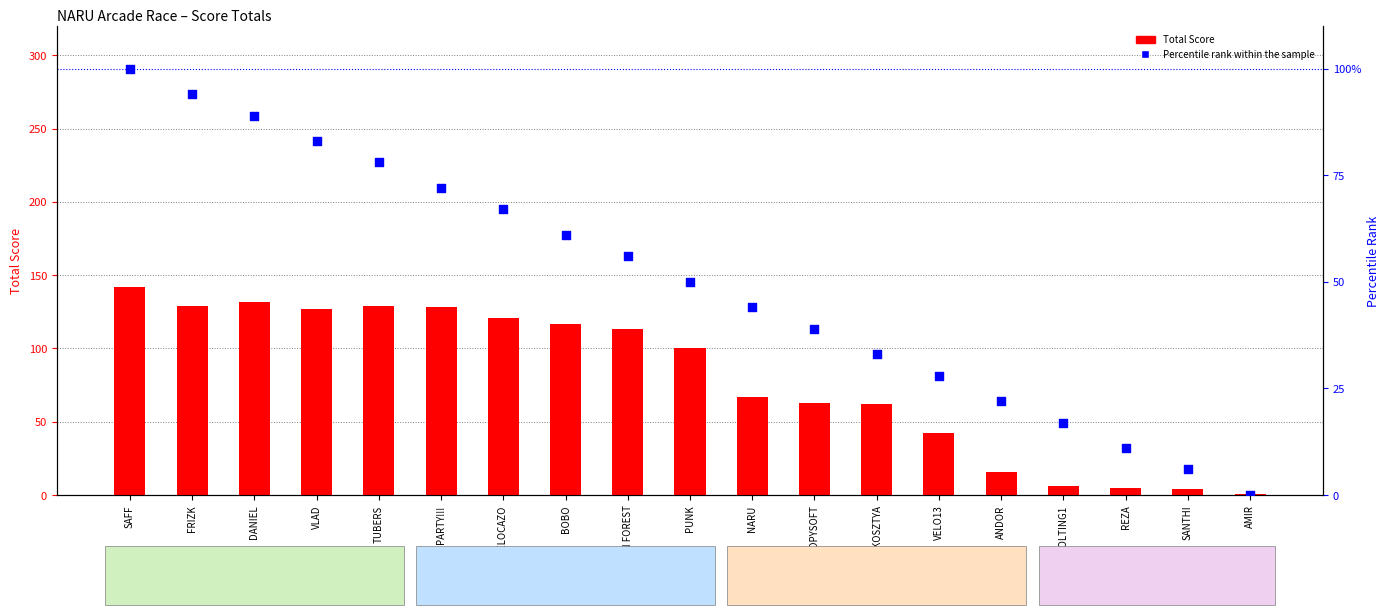

Which series has the widest spread of Y values?

Total Score